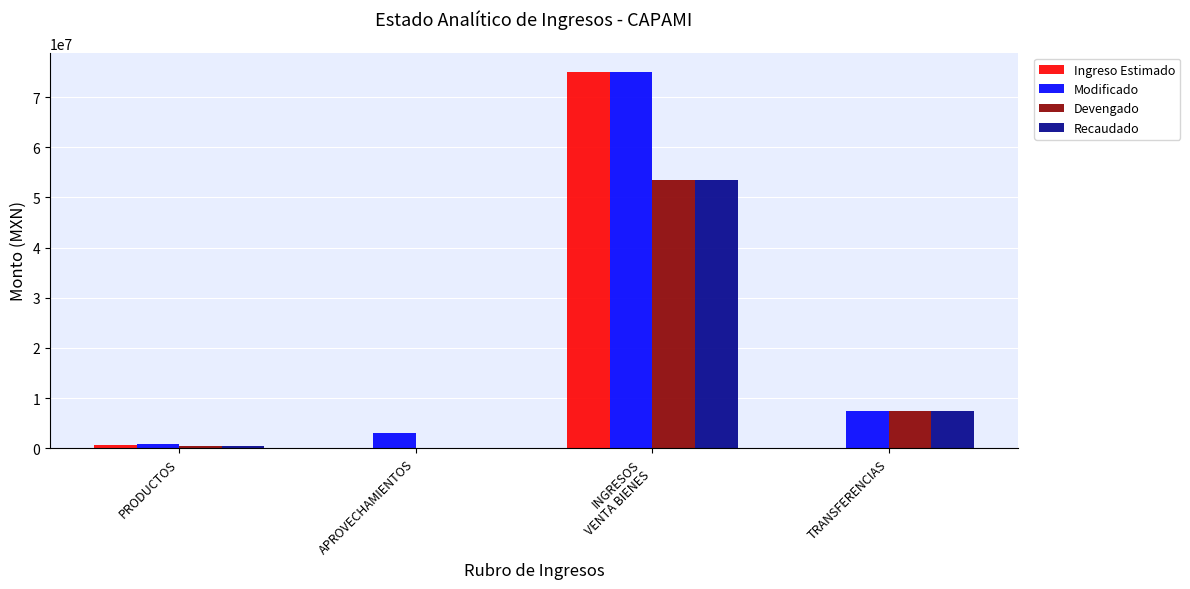

Count the number of data series in this chart.

4